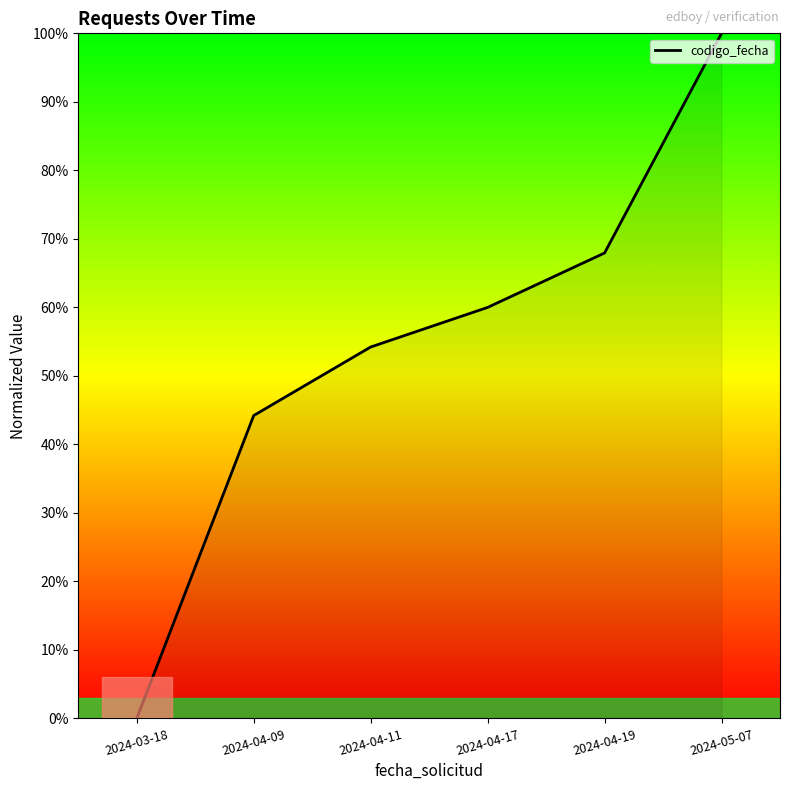

At which category does the chart reach its minimum across all series?

2024-03-18